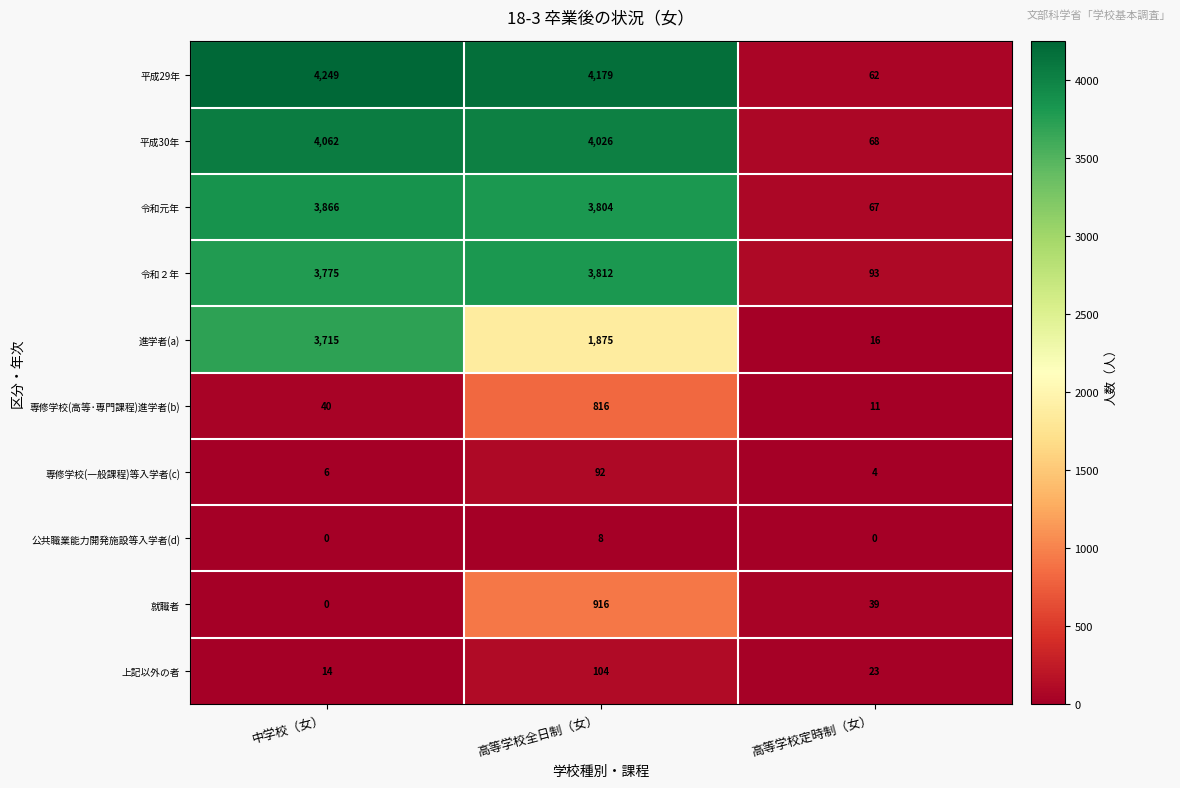

The 平成29年 series shows 7342 at 高等学校全日制（女）. True or false?

False